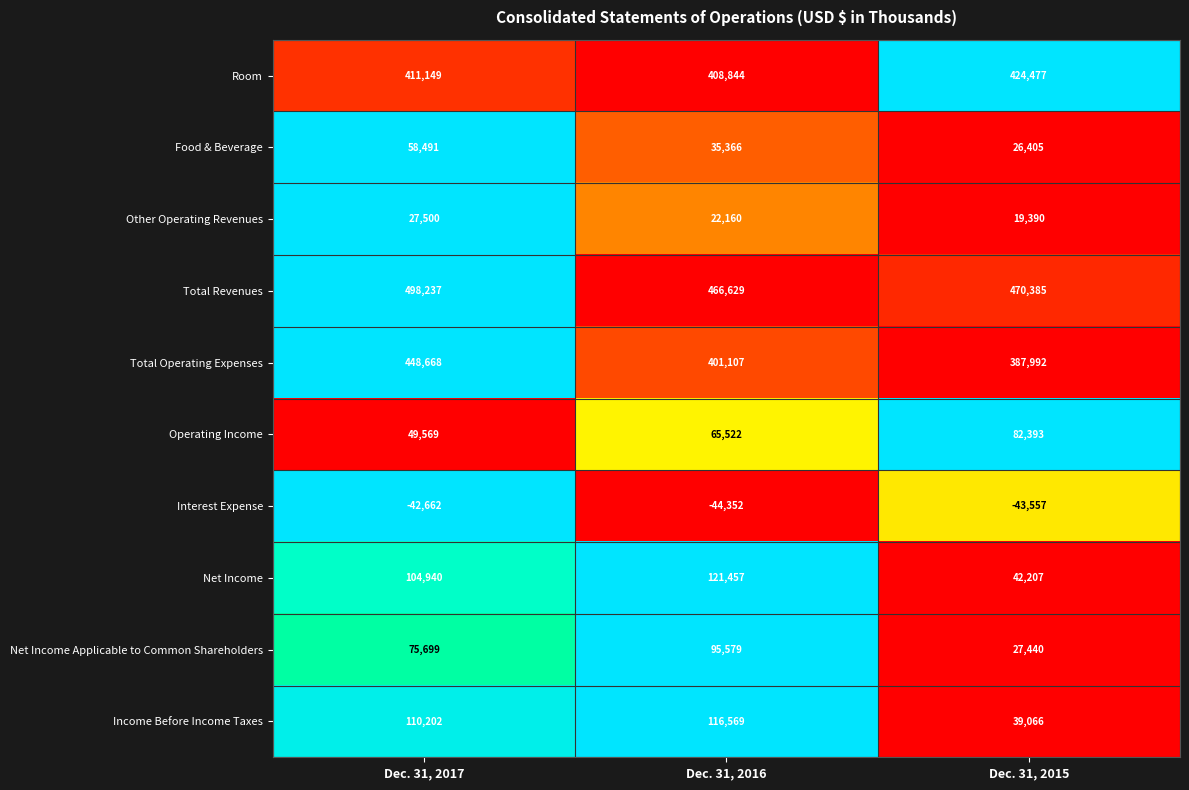

Which label corresponds to the largest value in the chart?

Dec. 31, 2017